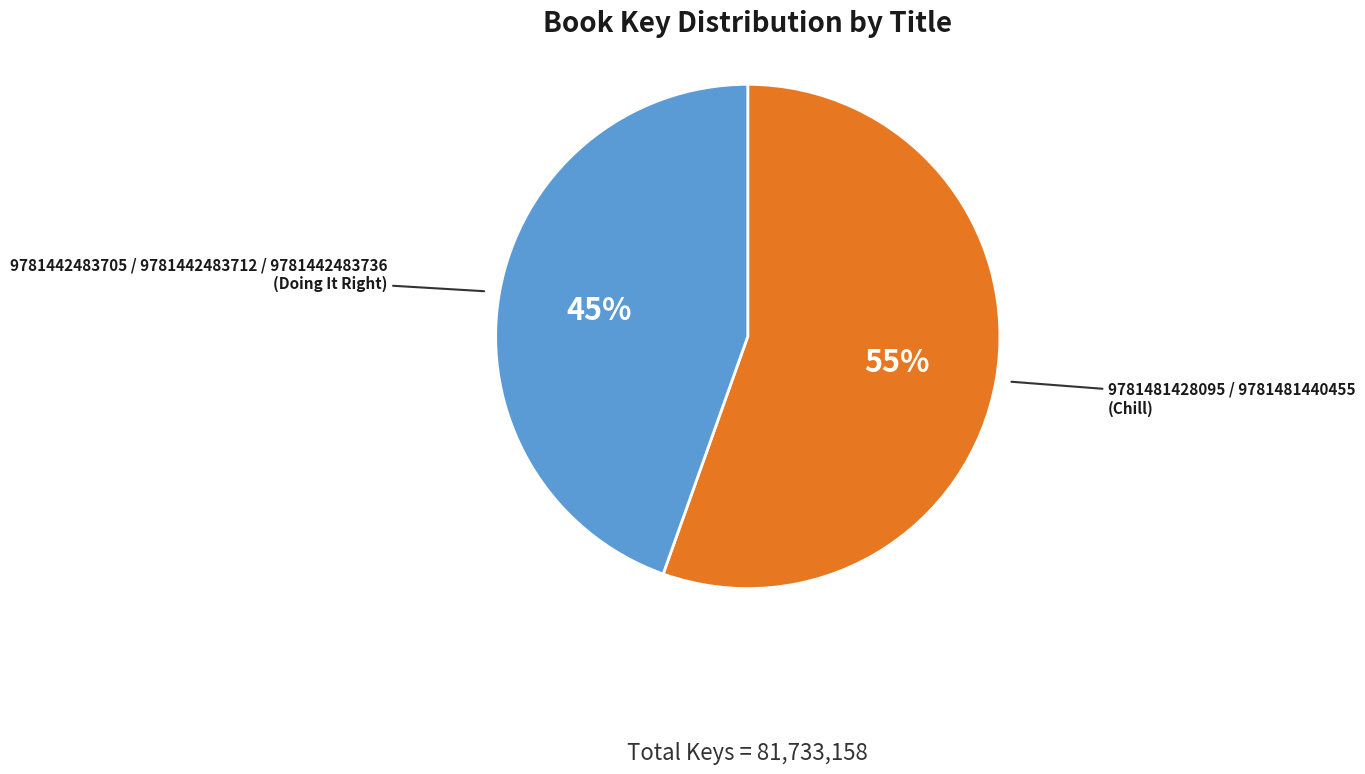

Does any single category account for the majority?

Yes